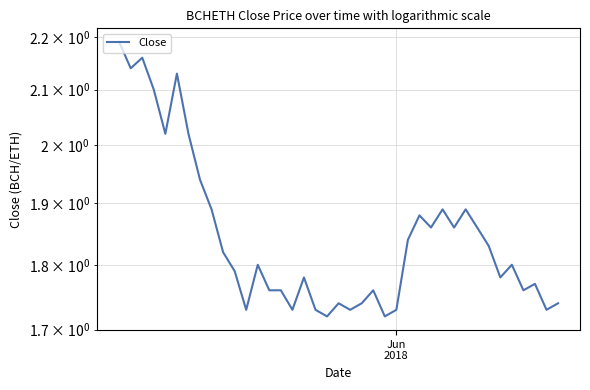

How many interior local valleys (lower than both neighbors) does the data have?

12